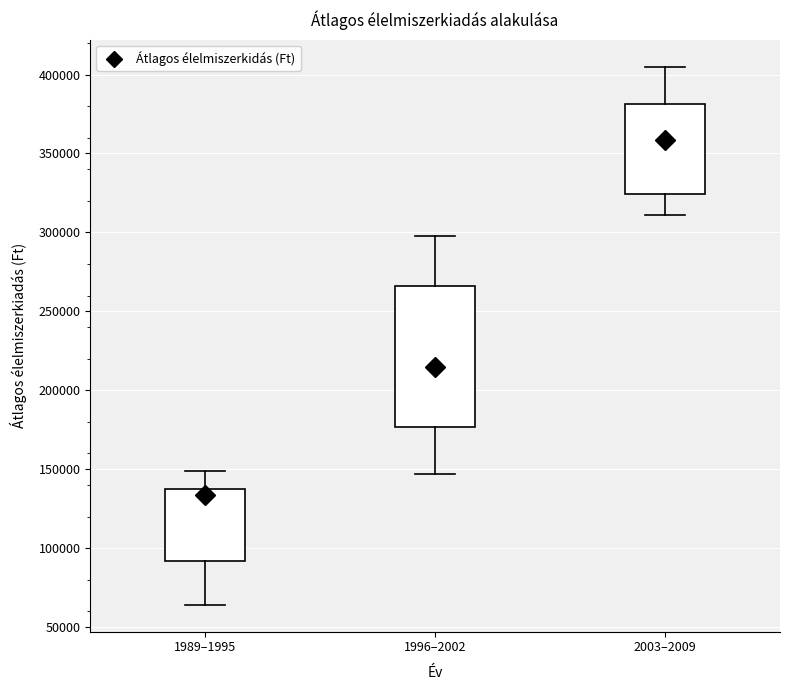

Where is the lower edge of the box for 1996–2002 on the y-axis? The values are not printed on the chart, so give them approximately, as read against the axis.

175000